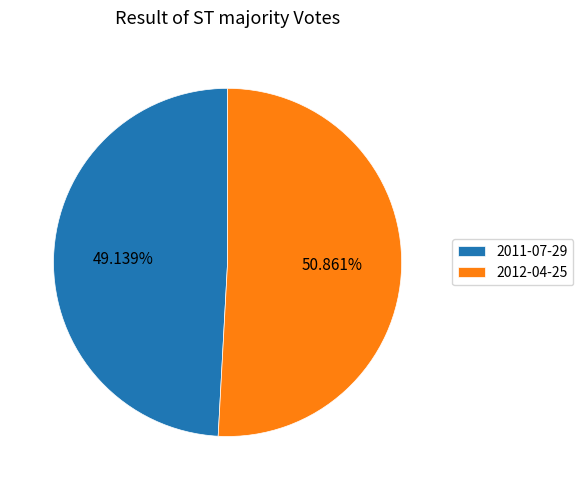

Which category accounts for the majority?

2012-04-25